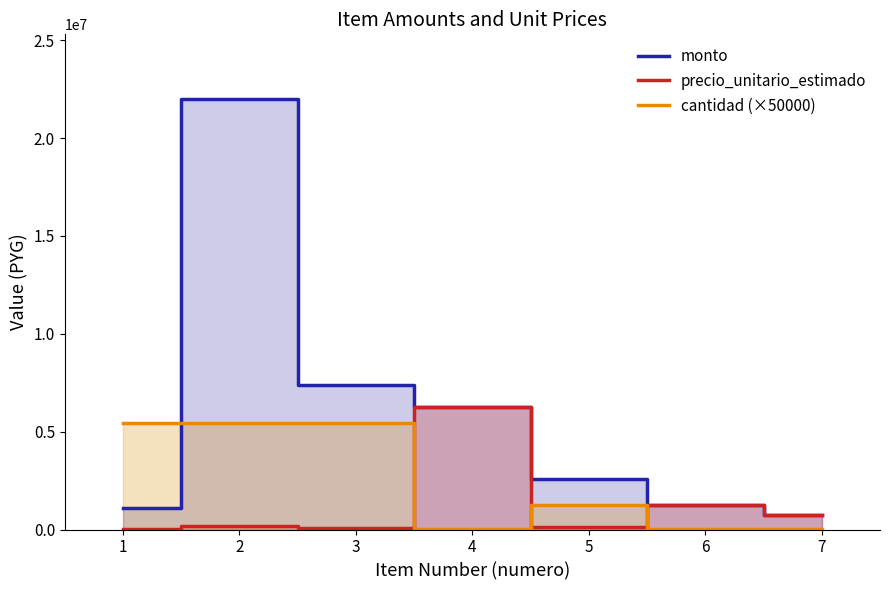

List the series in order of their overall mean, highest first.

monto, cantidad (×50000), precio_unitario_estimado